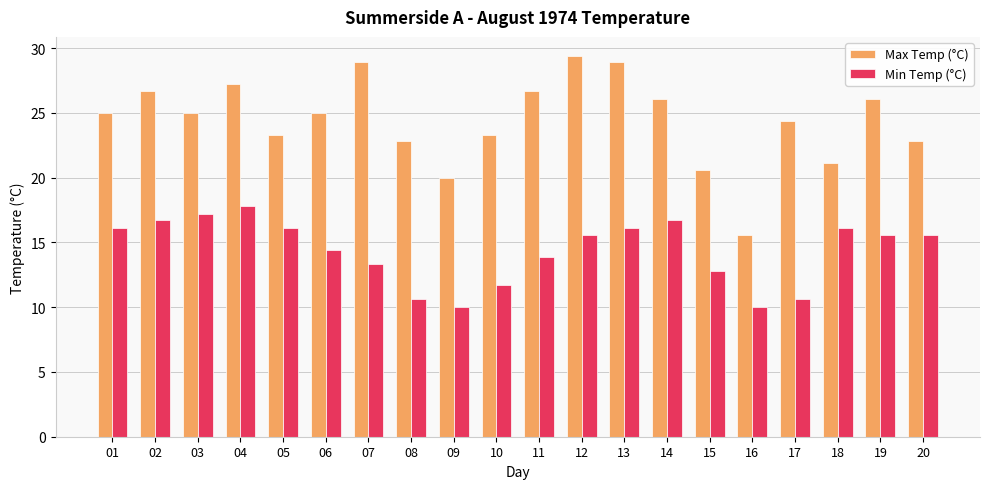

Where does the Min Temp (°C) series first go above 15?

01